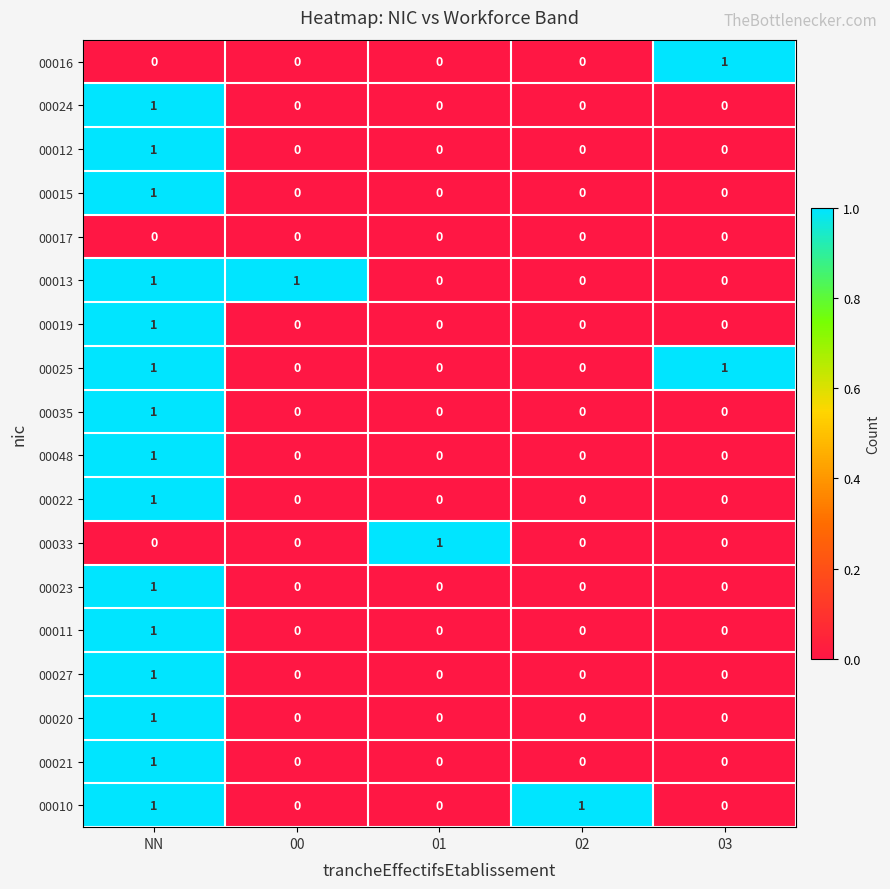

True or false: 00016 has a value of -1 at 00.

False